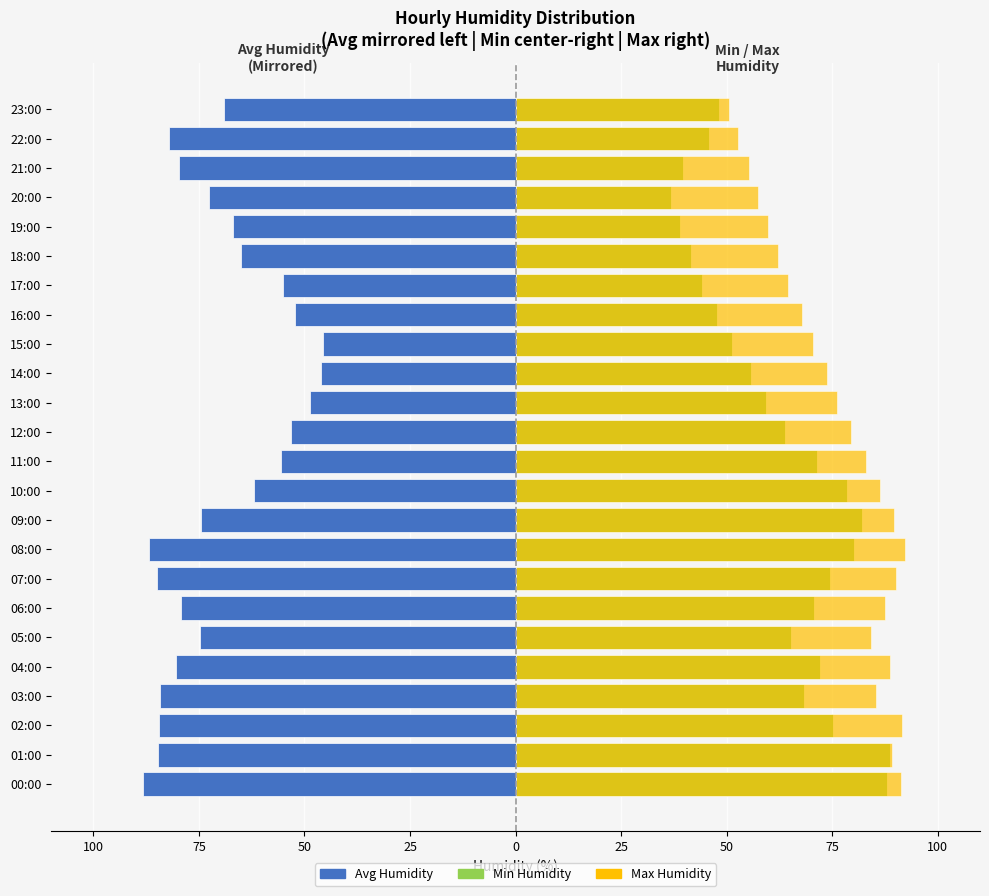

Is the value of Avg Humidity (Left/Mirrored) at 09:00 greater than the value of Min Humidity at 04:00?

No